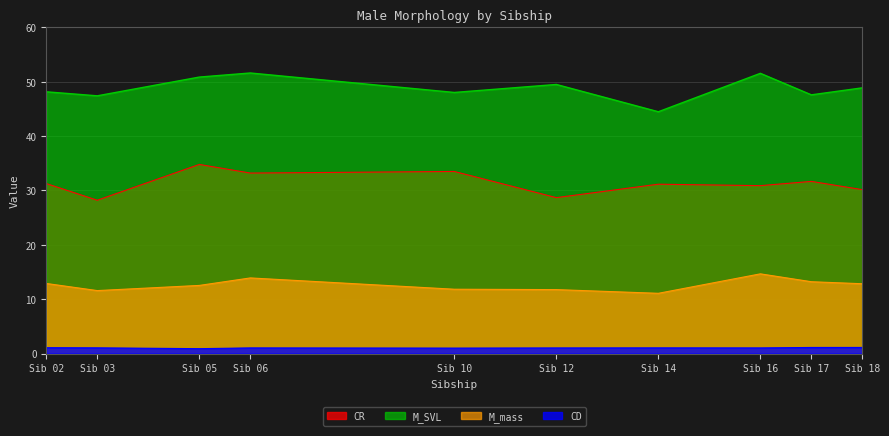

Count the number of categories in the chart.

10